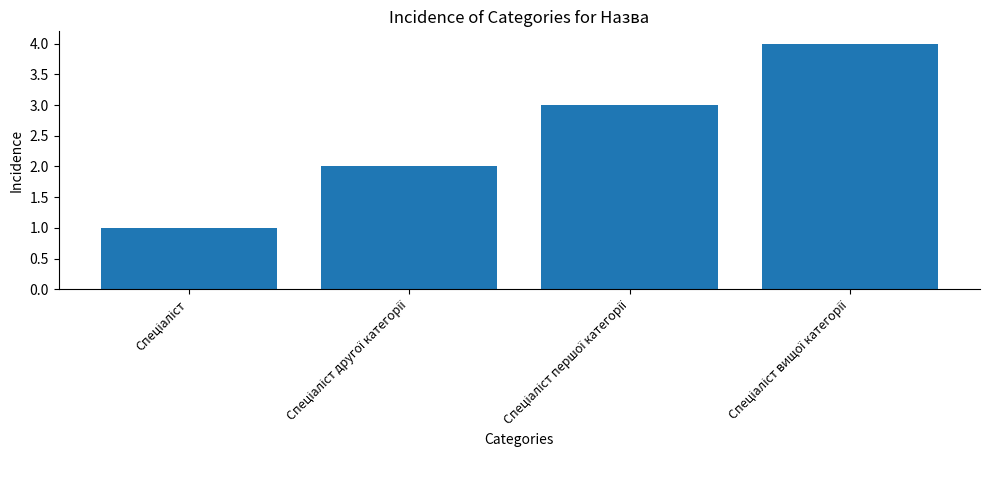

What is the maximum value shown in the chart?

4